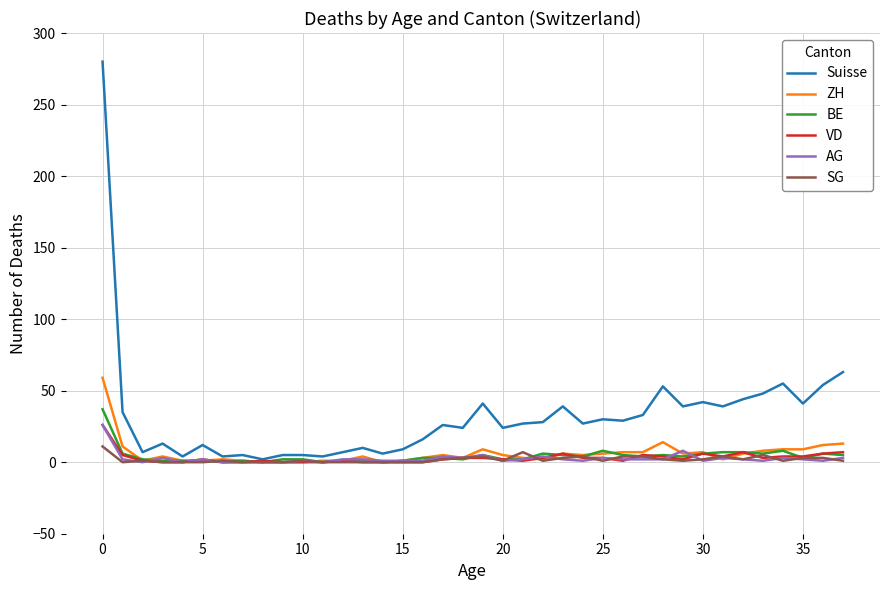

What is the maximum value shown in the chart?

280